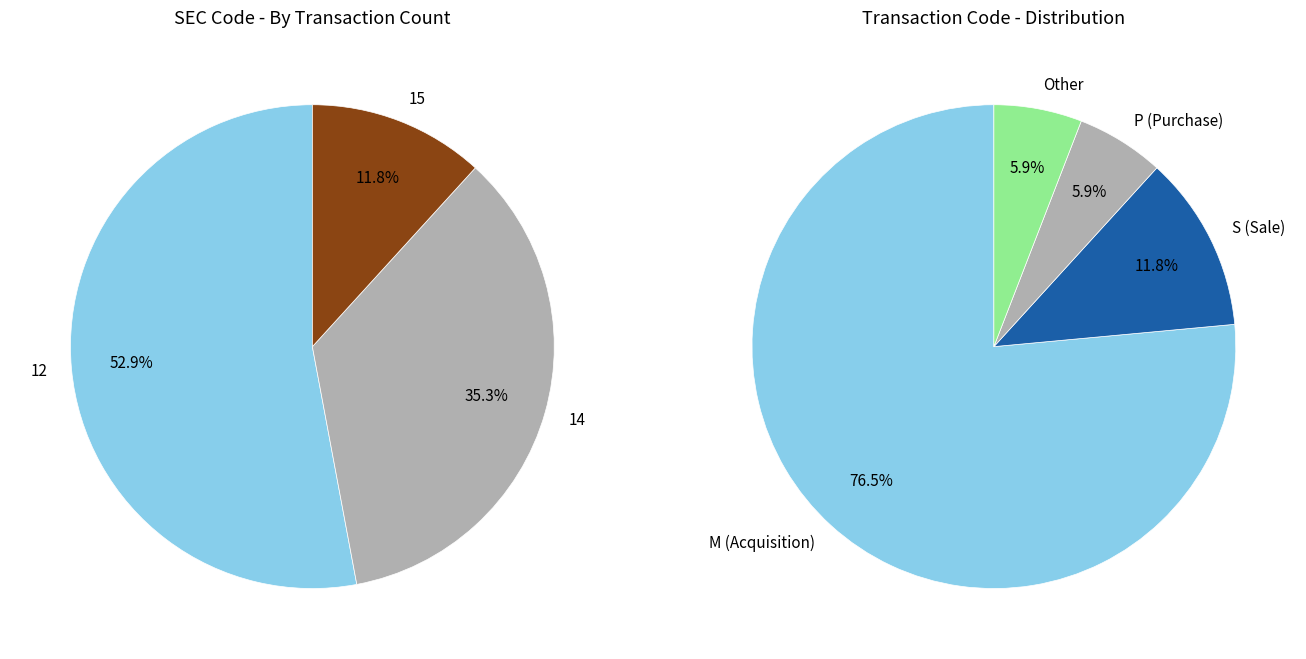

To the nearest percent, what is the difference between the sec_14 and sec_15 slice percentages?

24%